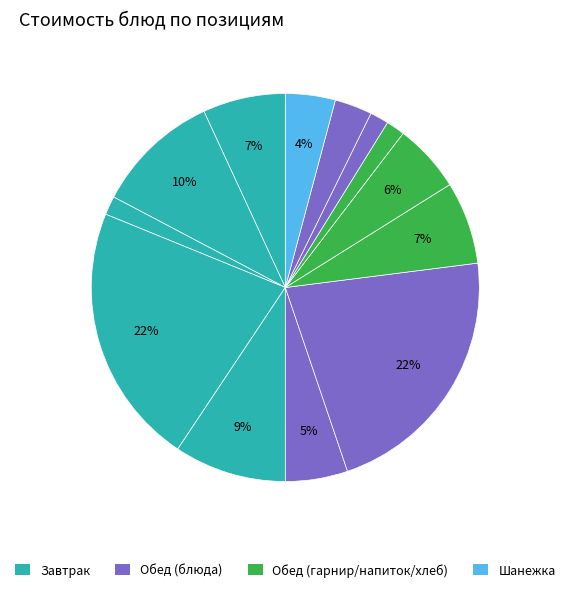

How many segments does this pie chart have?

13